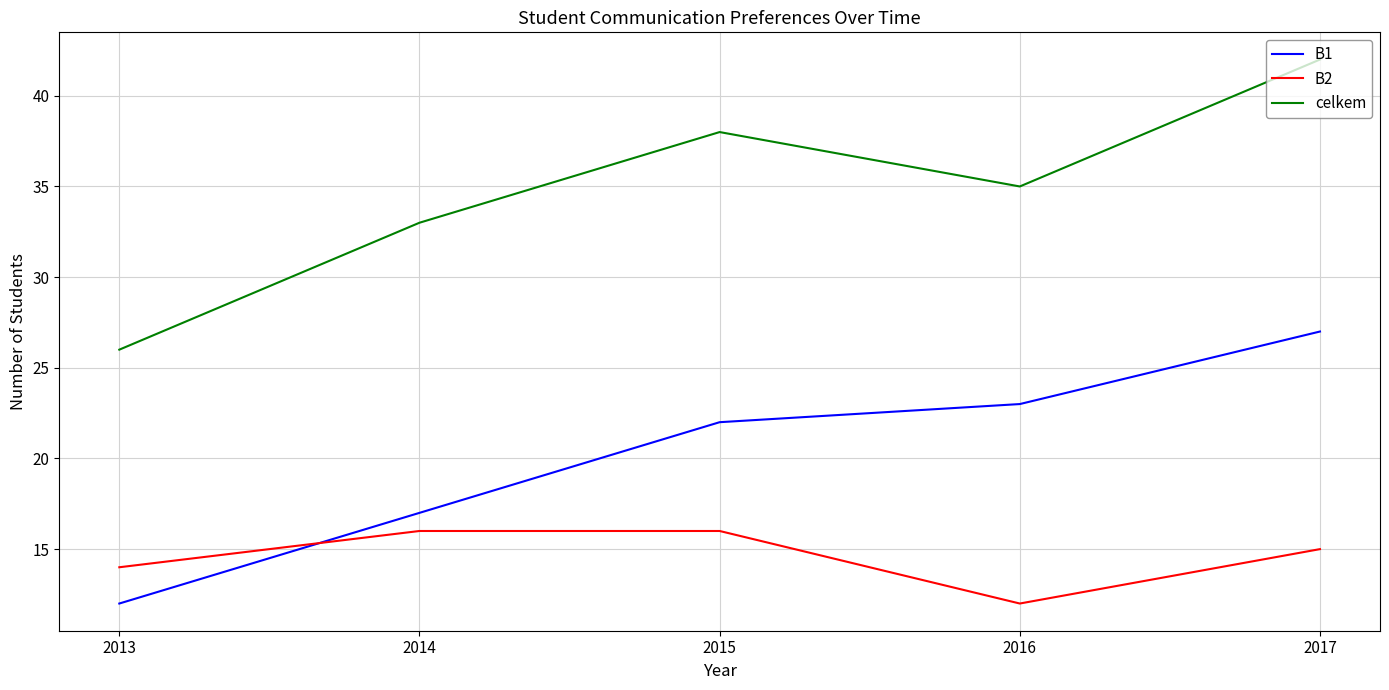

Which category has the highest value in the B1 series?

2017